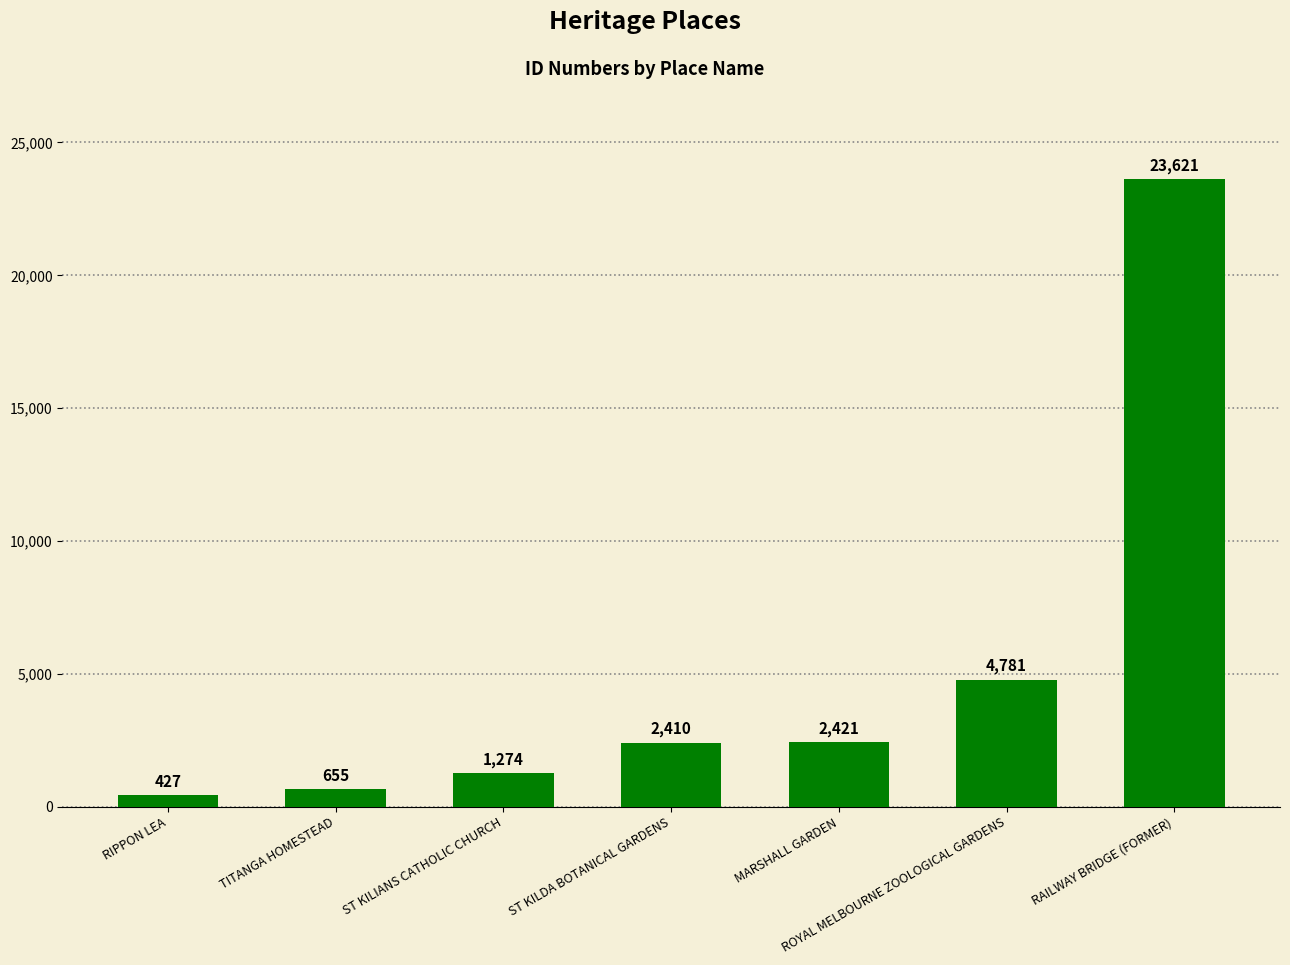

What is the label of the 2nd bar from the right?

ROYAL MELBOURNE ZOOLOGICAL GARDENS